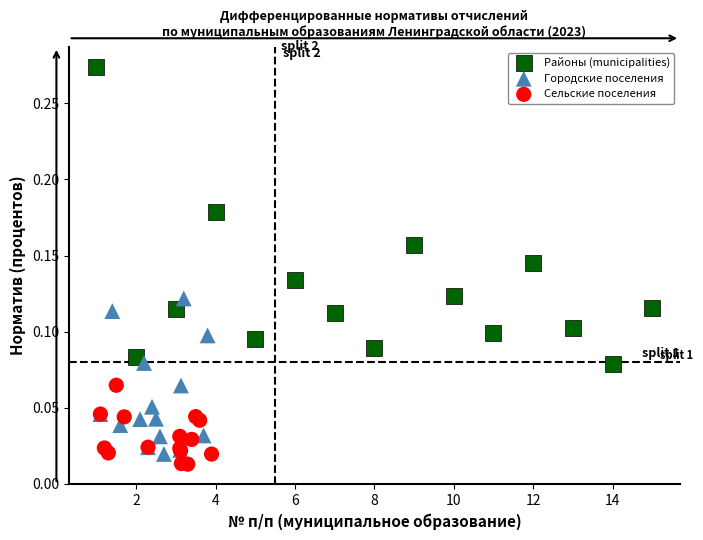

Which series has the widest spread of Y values?

Районы (municipalities)